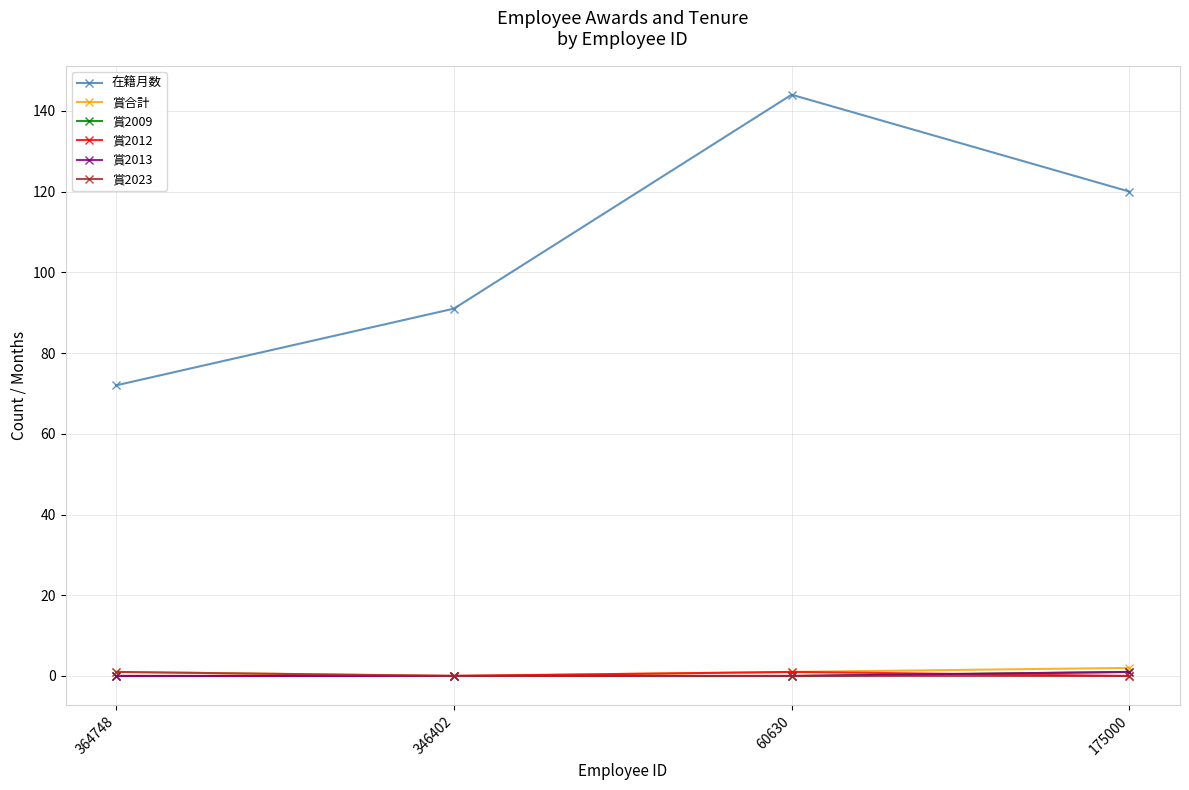

Does the chart have visible grid lines?

Yes